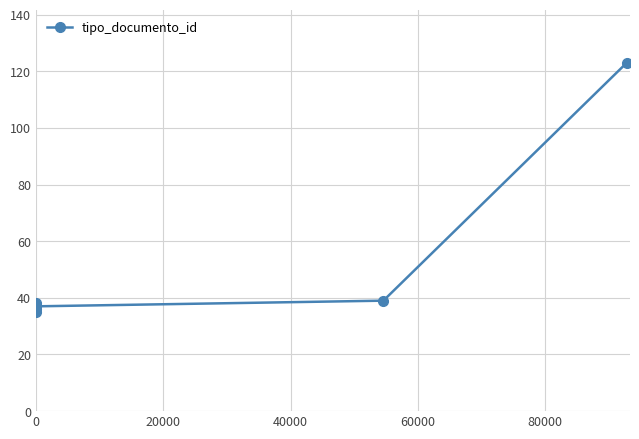

True or false: the data shows 59 at 0.

False